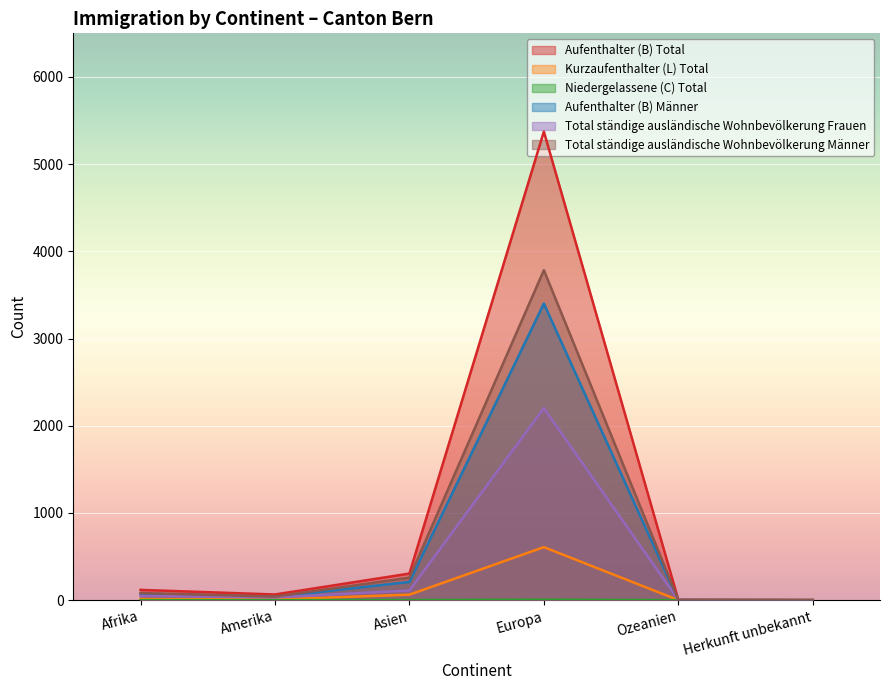

Which series has the largest range (max minus min)?

Aufenthalter (B) Total